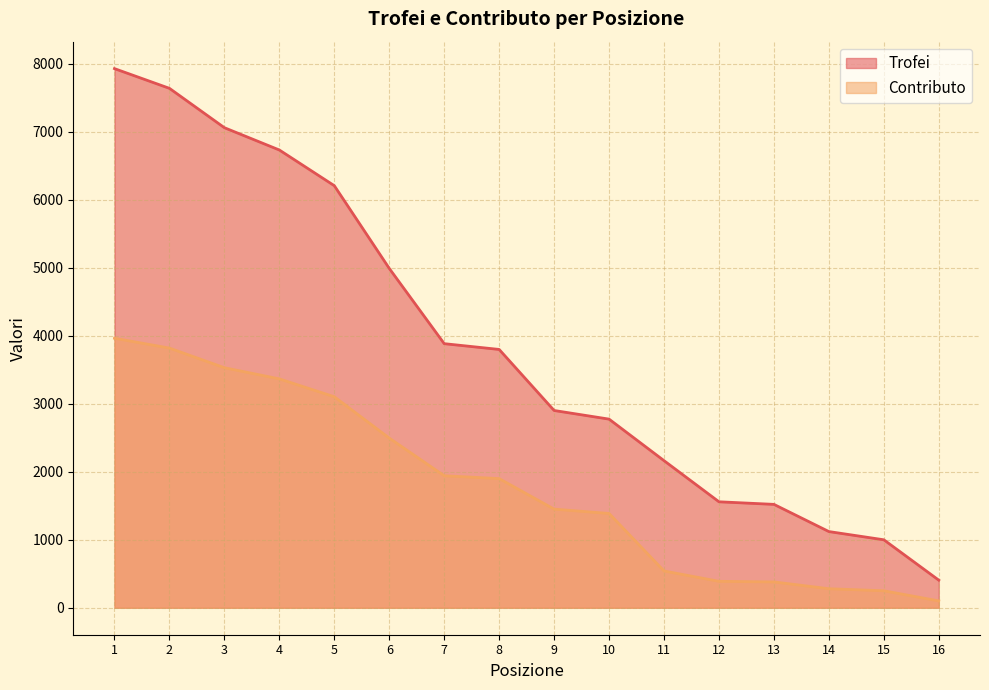

How many data points in Trofei are above 3800?

7